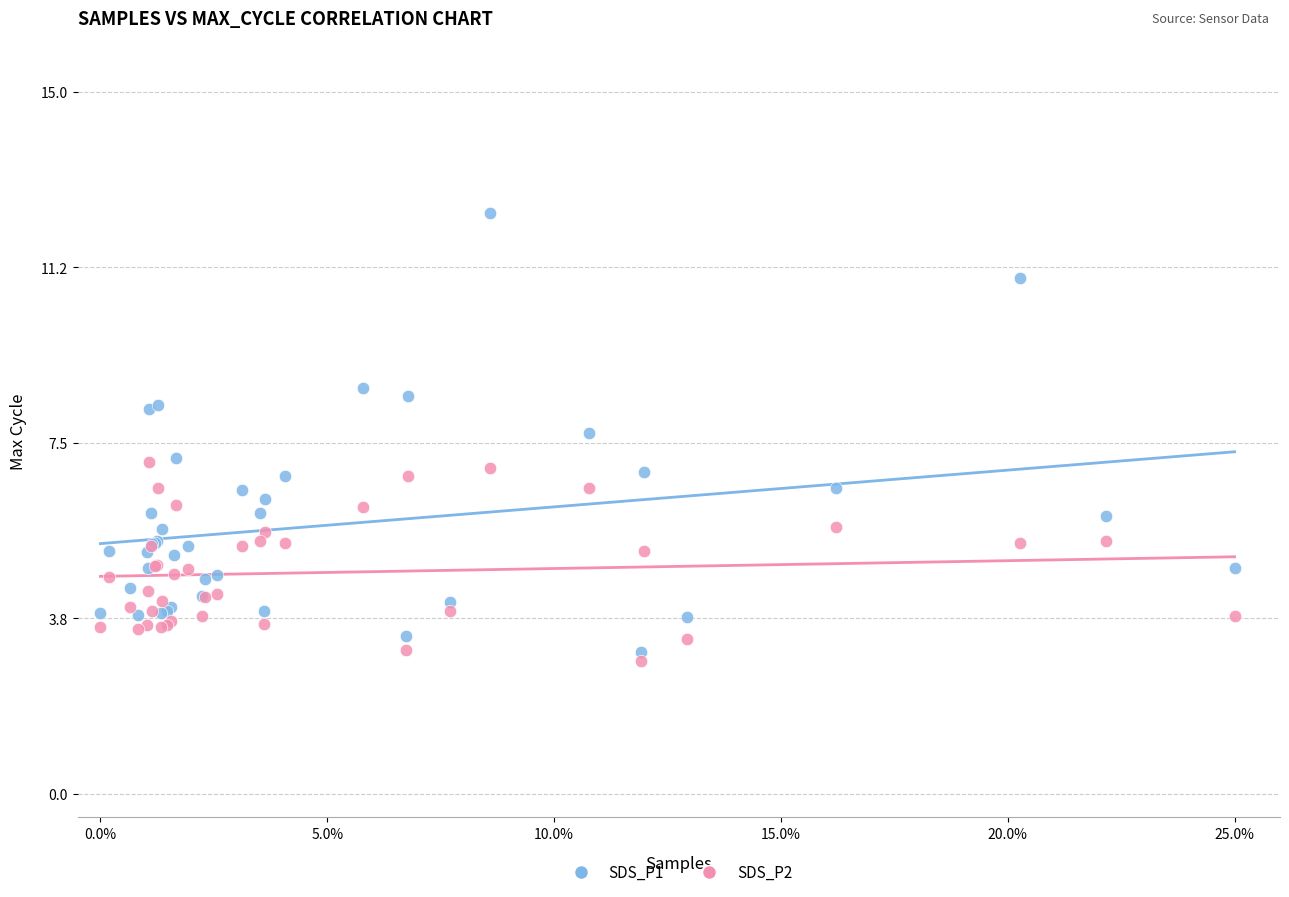

Which series contains the lowest Y value?

SDS_P2